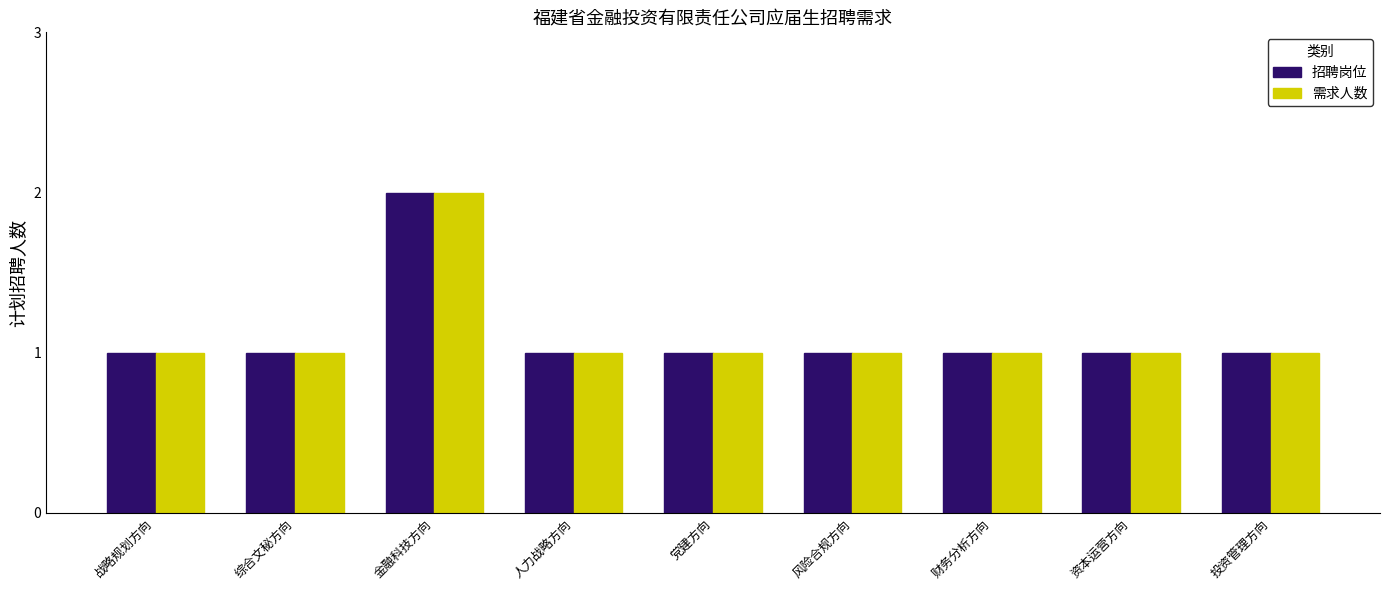

Reading right to left, transcribe all the data shown in this chart.

招聘岗位: 投资管理方向=1	资本运营方向=1	财务分析方向=1	风险合规方向=1	党建方向=1	人力战略方向=1	金融科技方向=2	综合文秘方向=1	战略规划方向=1
需求人数: 投资管理方向=1	资本运营方向=1	财务分析方向=1	风险合规方向=1	党建方向=1	人力战略方向=1	金融科技方向=2	综合文秘方向=1	战略规划方向=1